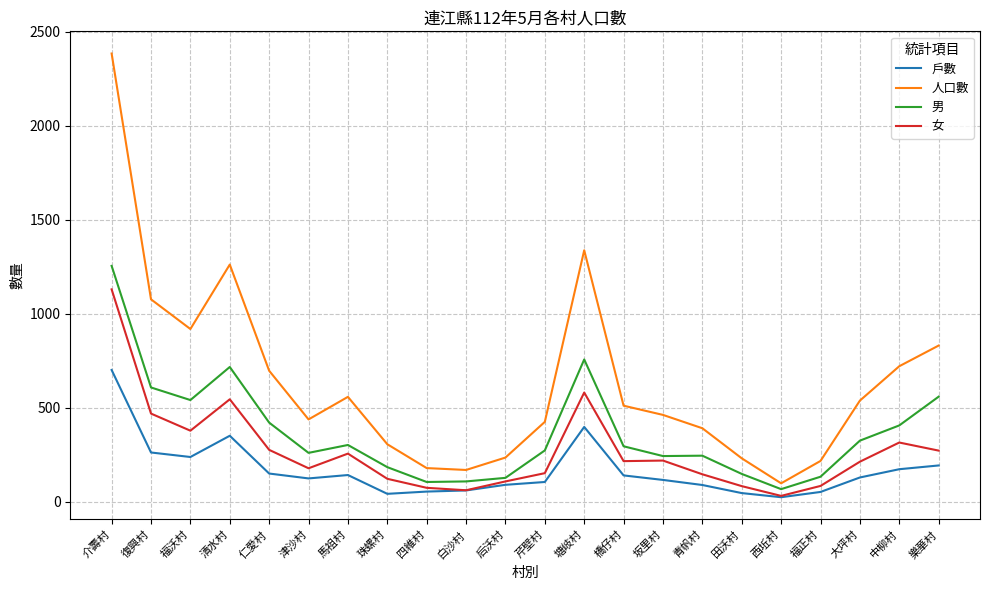

What are all the series names shown in the legend?

戶數, 人口數, 男, 女